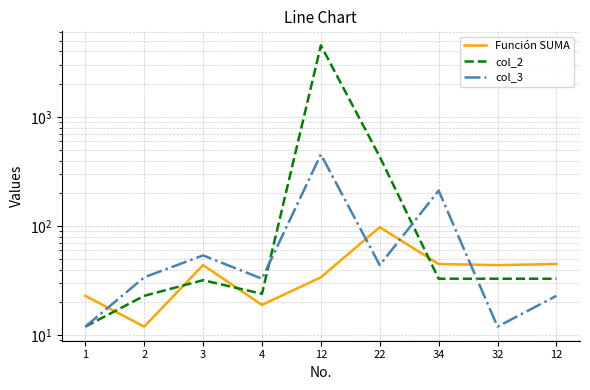

What is the spread (max minus min) of values at 34?

179